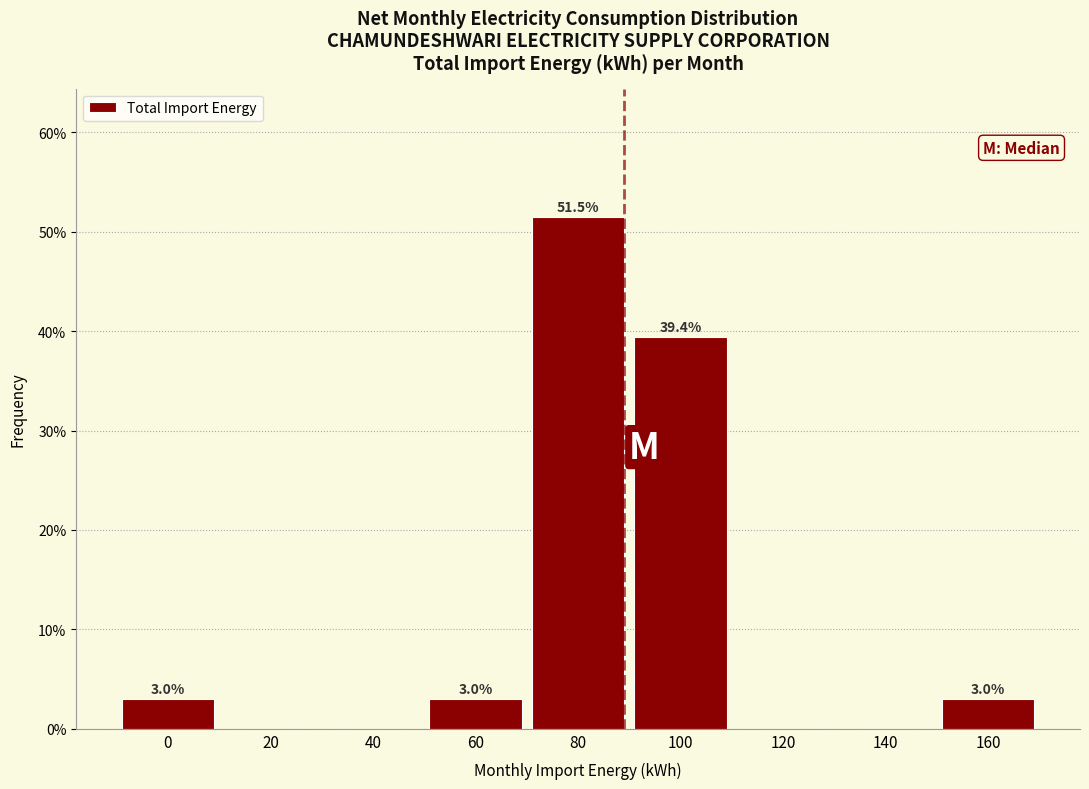

Reading right to left, what are all the values shown in this chart?

160=3.0	140=0.0	120=0.0	100=39.4	80=51.5	60=3.0	40=0.0	20=0.0	0=3.0